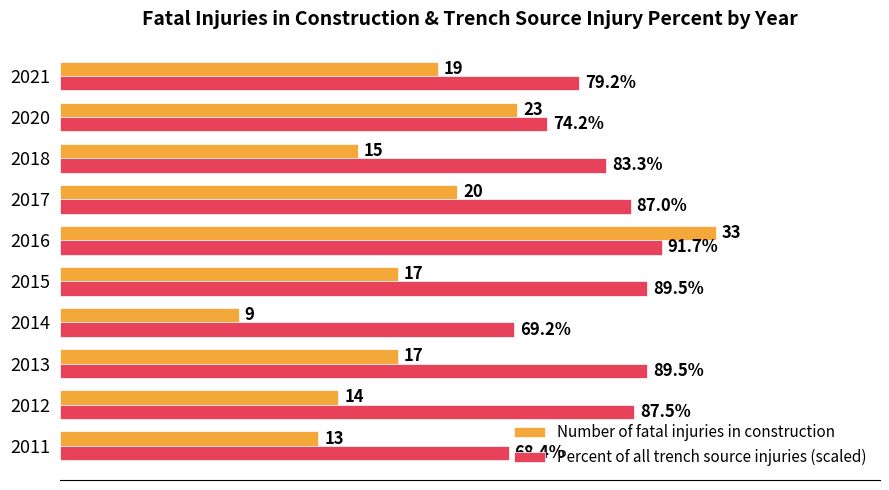

Which series has the largest total across all categories?

Percent of all trench source injuries (scaled)